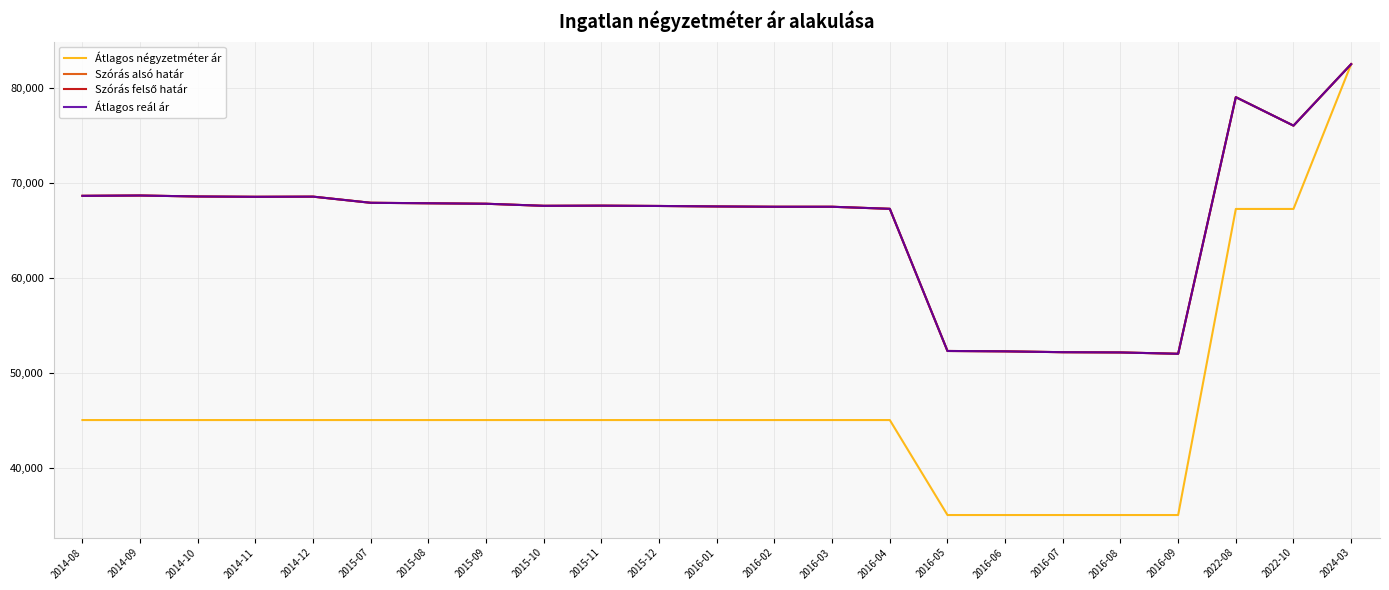

How many lines are shown in the chart?

4